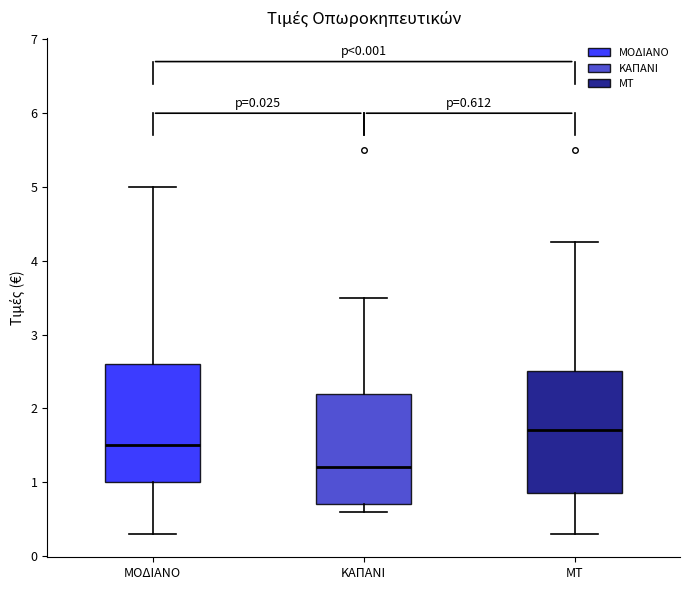

Which box's median line is the lowest?

ΚΑΠΑΝΙ